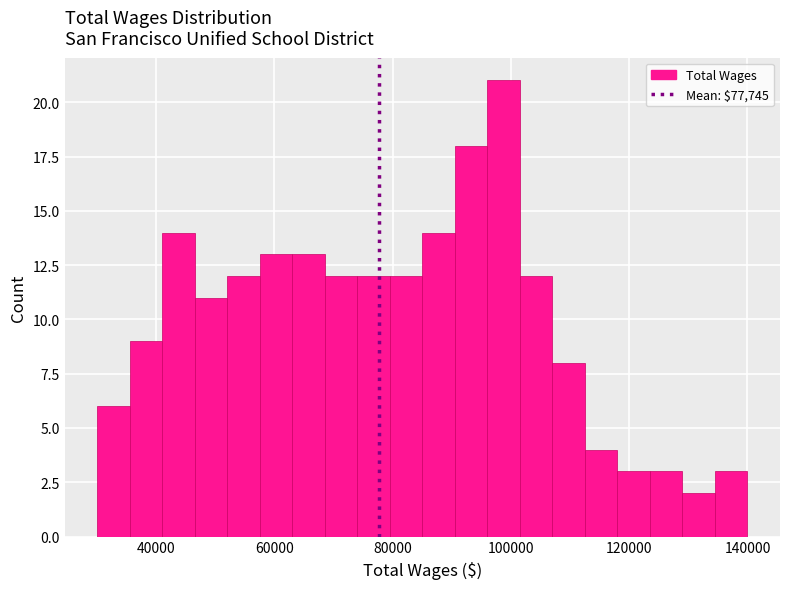

Read against the x-axis, roughly where is the centre of the tallest bar?

98000